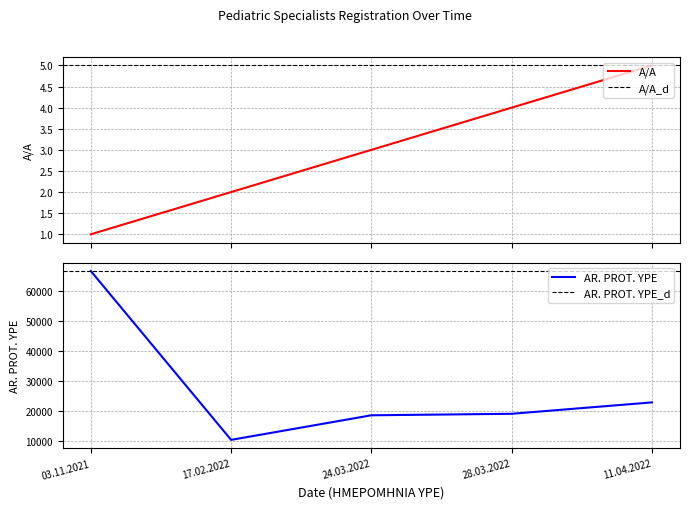

At which label is AR. PROT. YPE closest to 38547?

11.04.2022